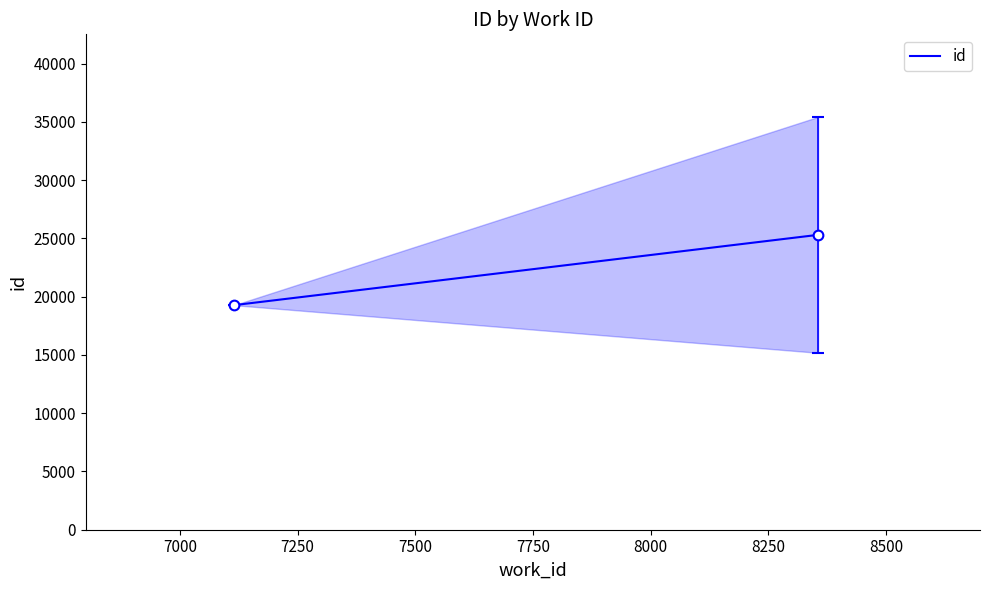

Reading left to right, what are all the values shown in this chart?

19274.5	25308.0